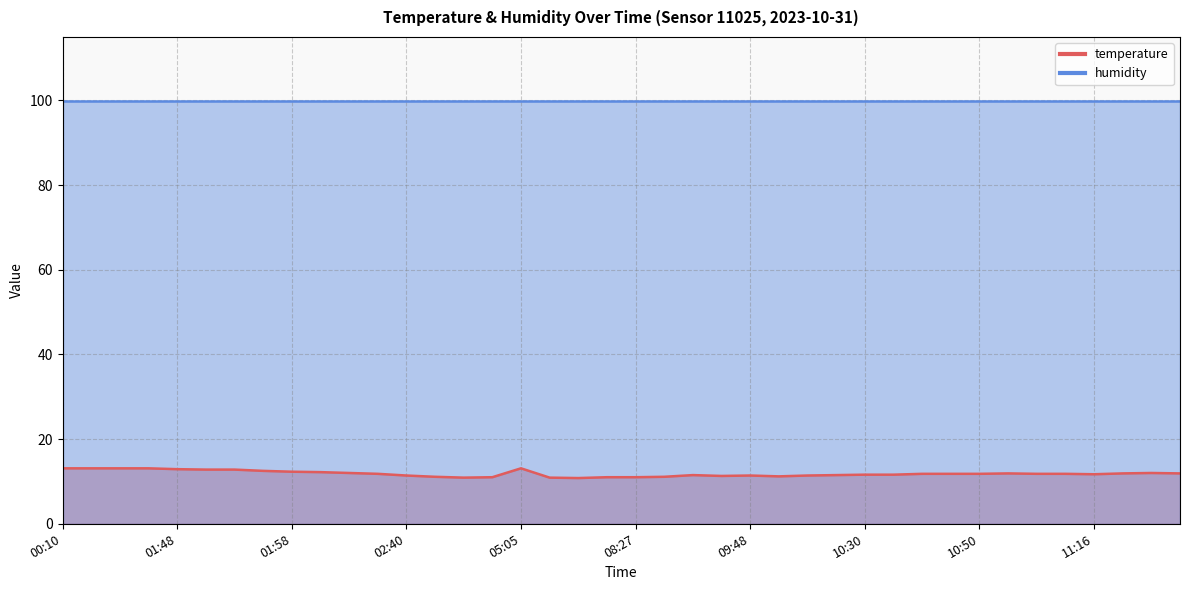

How many interior local valleys (lower than both neighbors) does the data have?

5